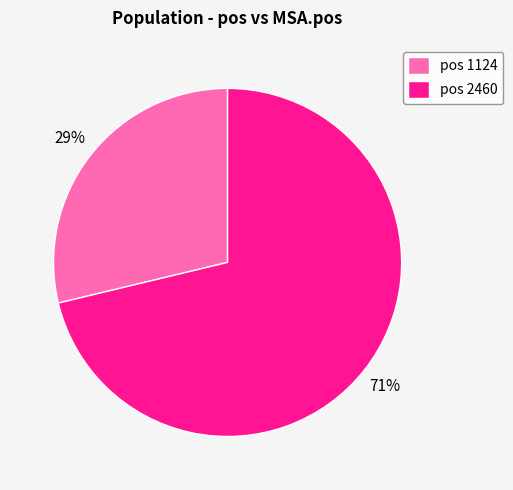

To the nearest percent, what is the average slice percentage?

50%